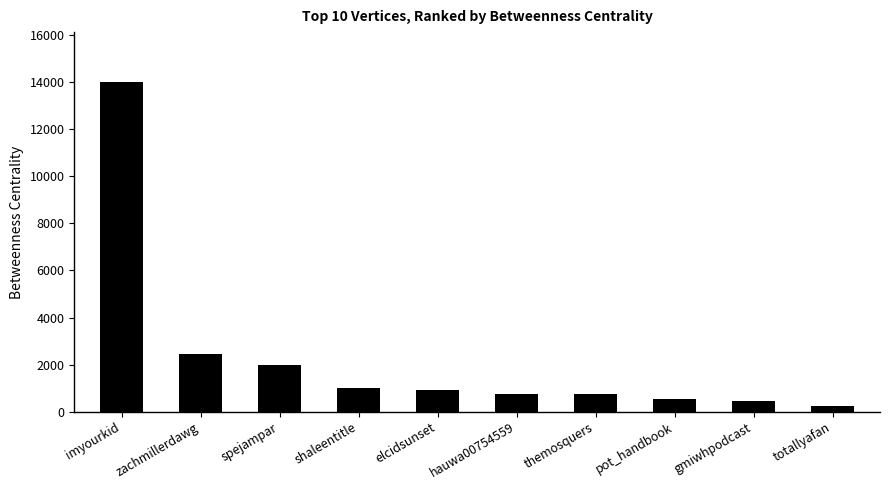

What is the change in value from spejampar to themosquers?

-1221.7